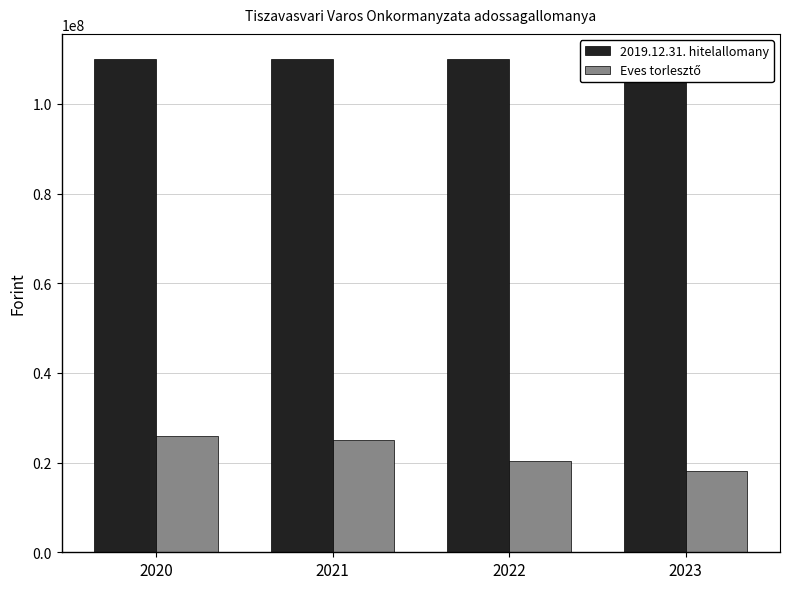

The value of 2019.12.31. hitelallomany at 2023 is 30056729. True or false?

False